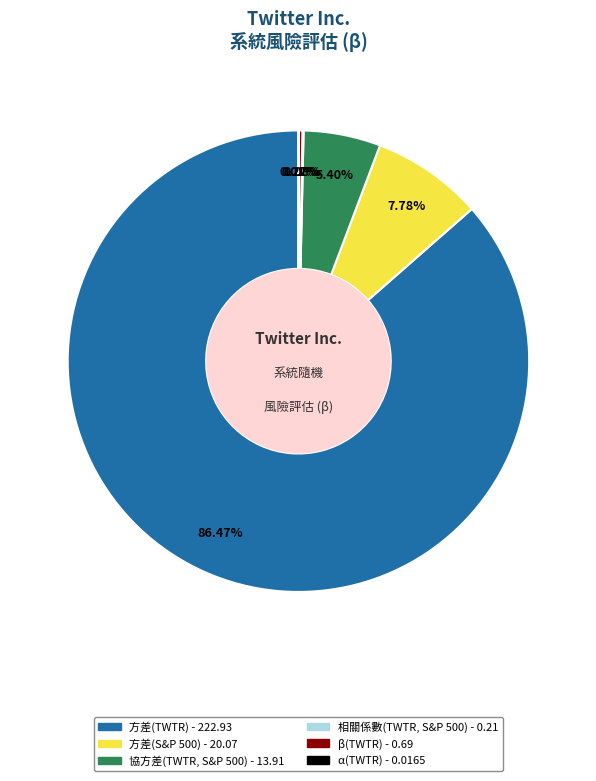

To the nearest percent, what is the difference between the largest and smallest slice percentages?

86%